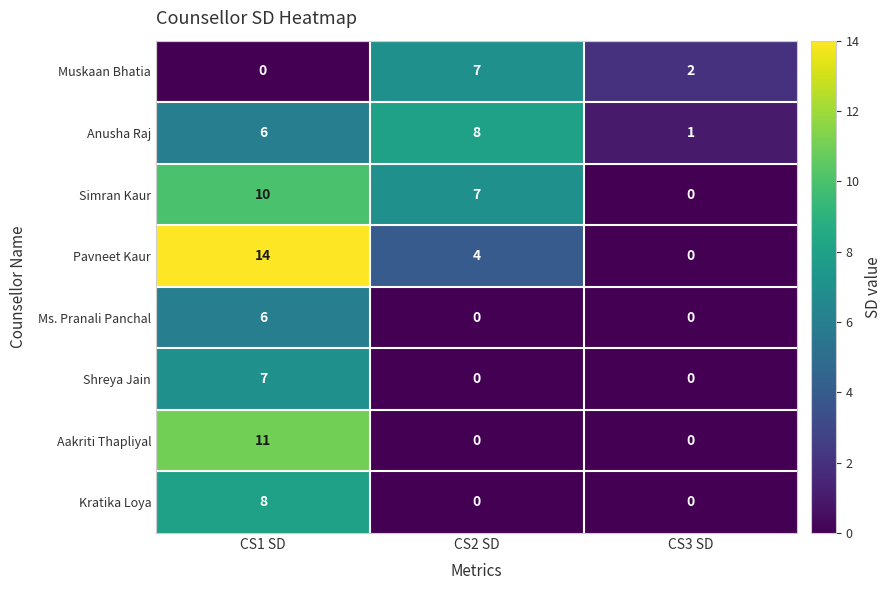

At which label does Muskaan Bhatia reach its peak?

CS2 SD